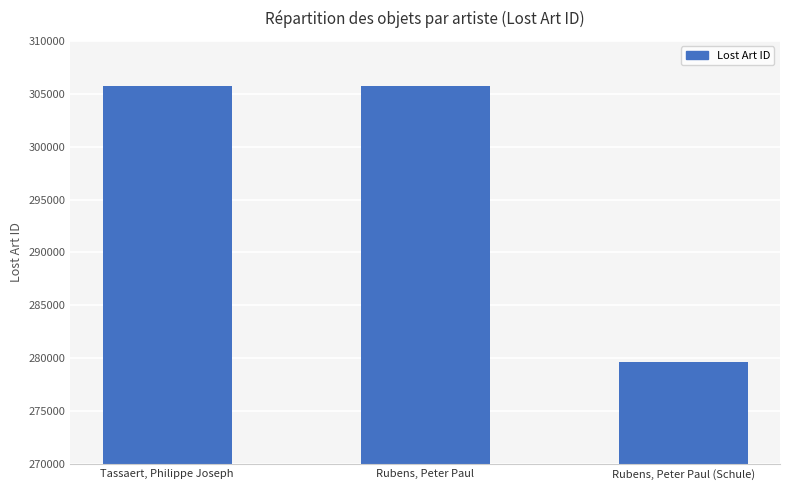

List the labels in order of value, smallest first.

Rubens, Peter Paul (Schule), Rubens, Peter Paul, Tassaert, Philippe Joseph